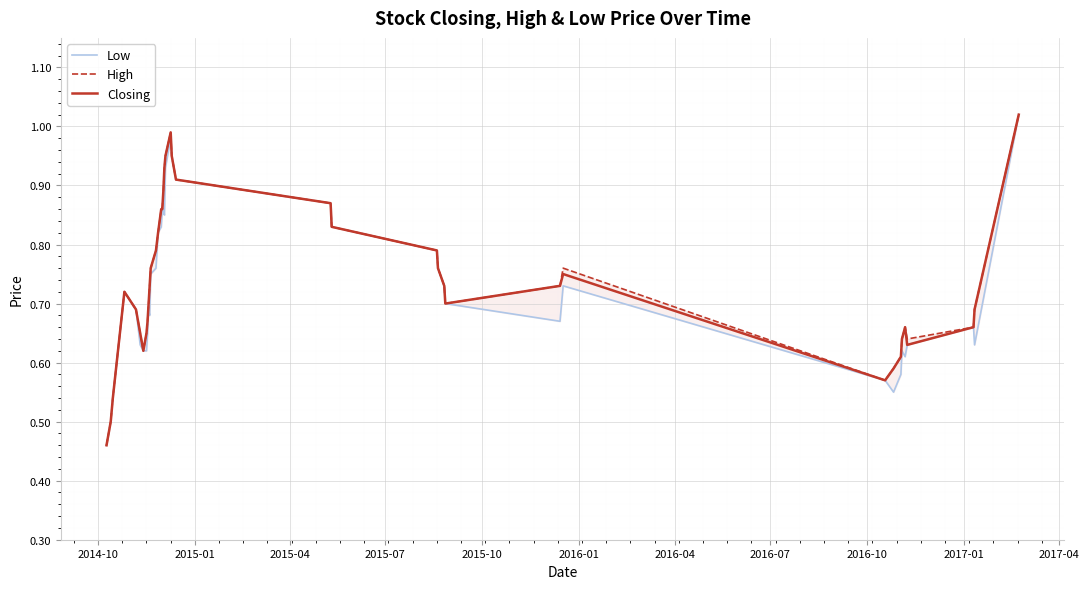

Which label corresponds to the smallest value in the chart?

2014-10